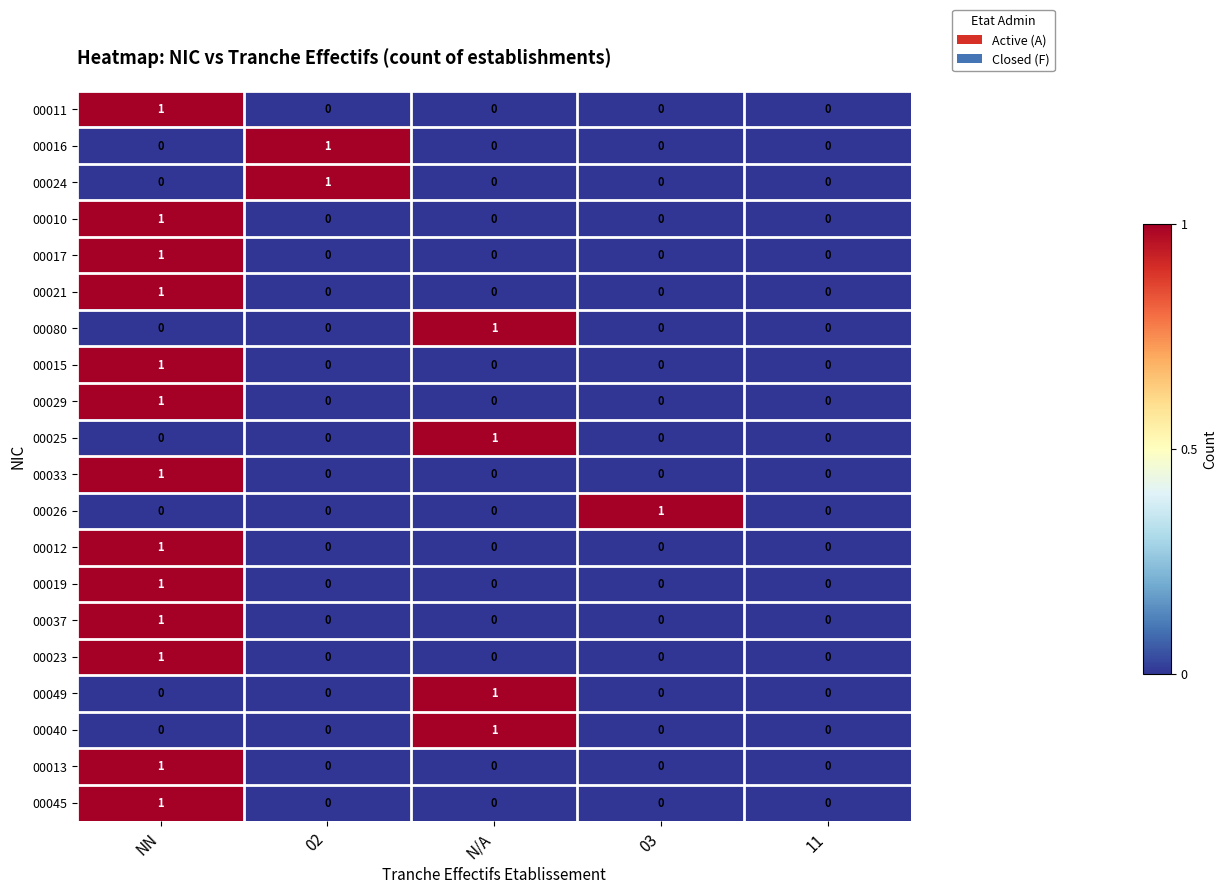

At which category is the sum across all series the highest?

NN